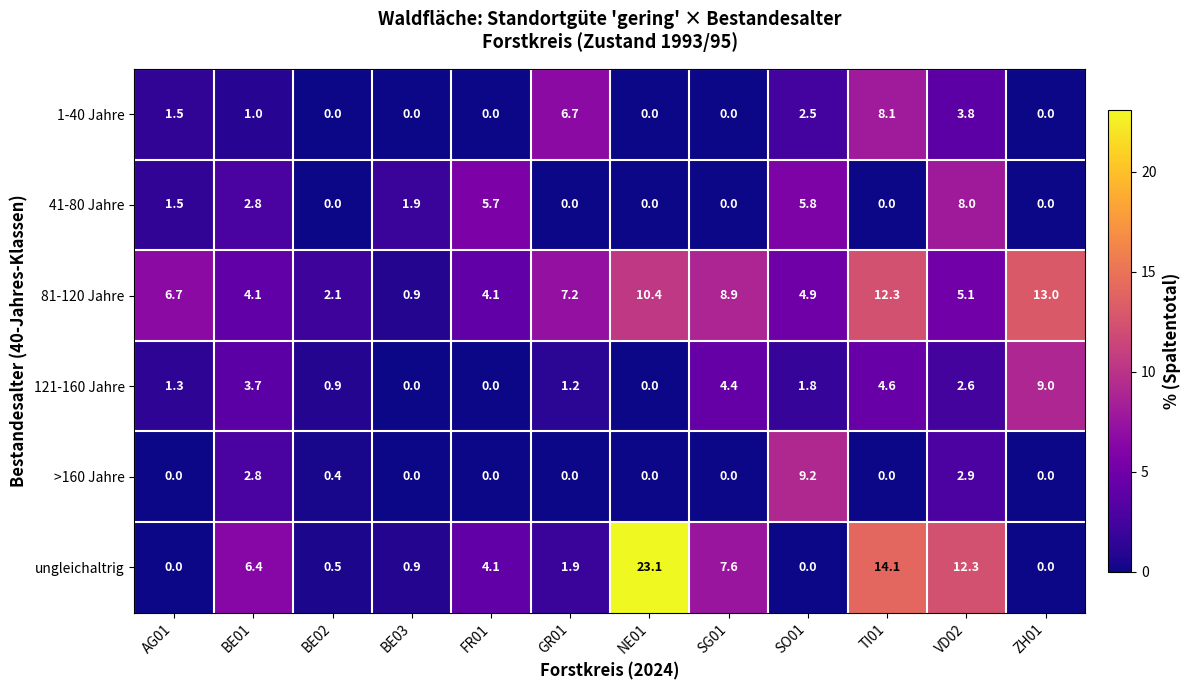

Is it true that >160 Jahre equals -3.2 at BE03?

False